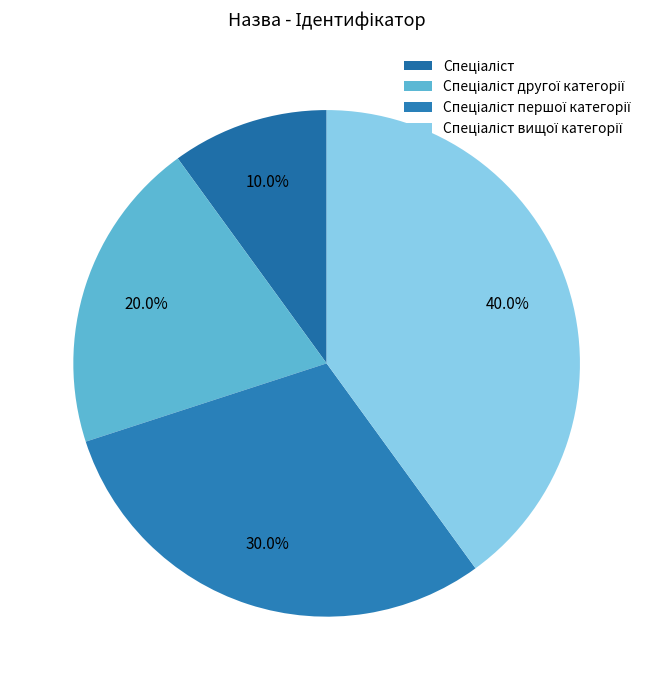

Which has a higher value, Спеціаліст вищої категорії or Спеціаліст?

Спеціаліст вищої категорії